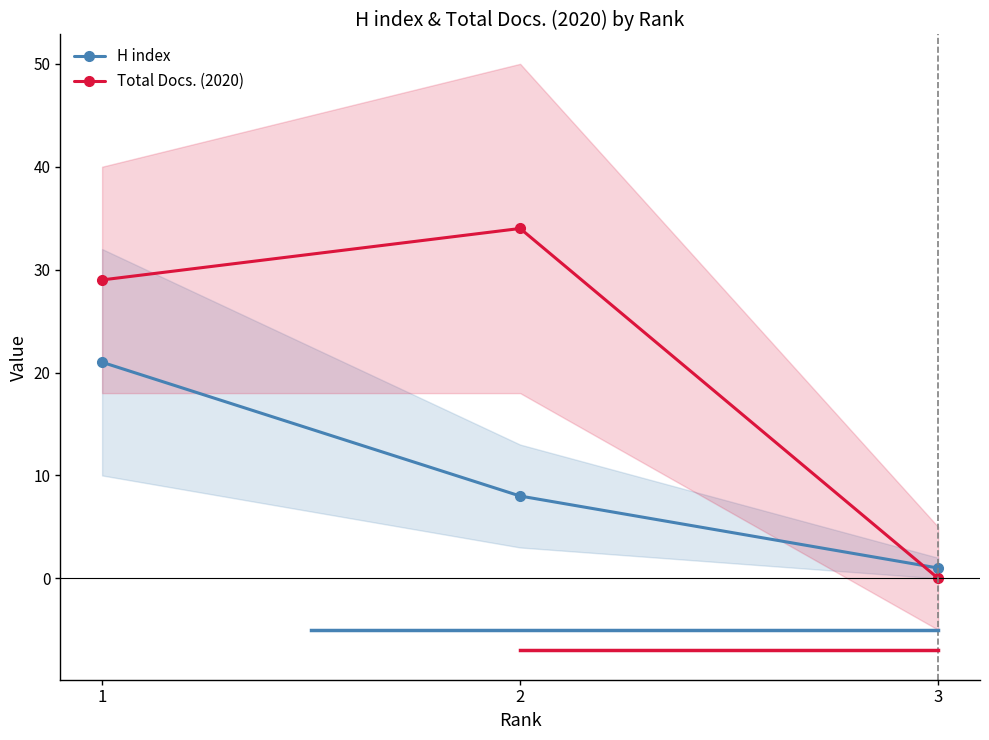

What is the sum of all Total Docs. (2020) values?

63